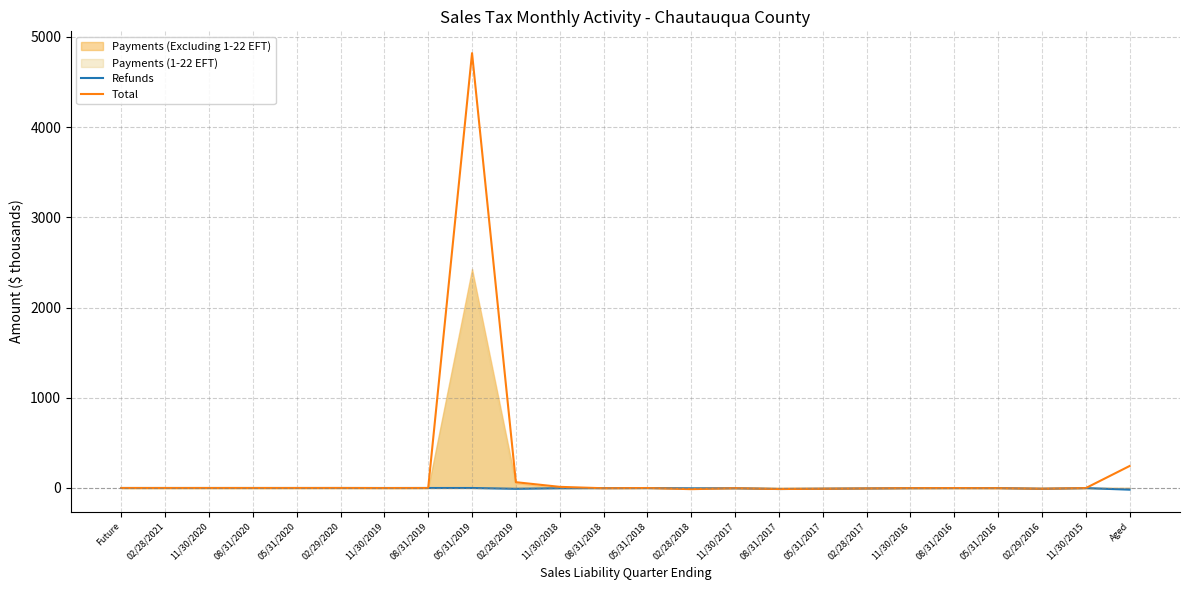

How many intersections are there between Refunds and Total?

8